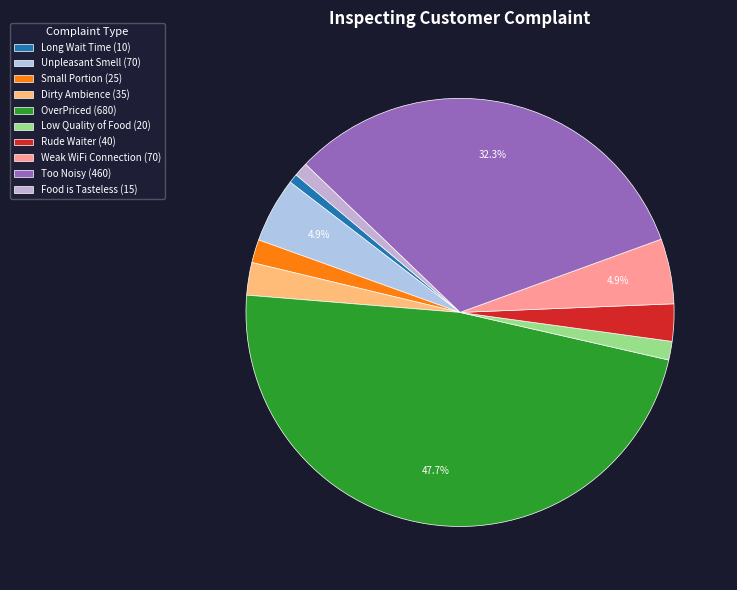

Is Too Noisy the majority of the pie?

No